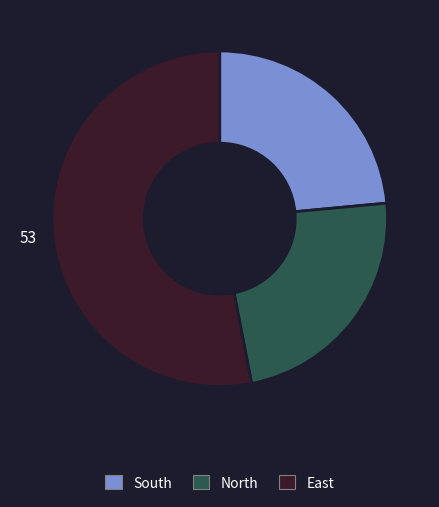

How many slices are in this pie chart?

3